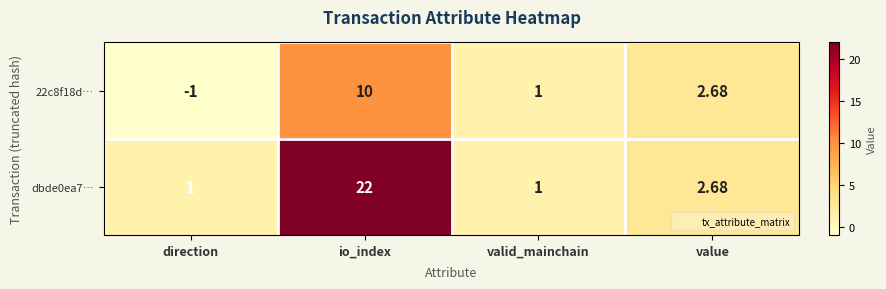

At which category is the sum across all series the highest?

io_index